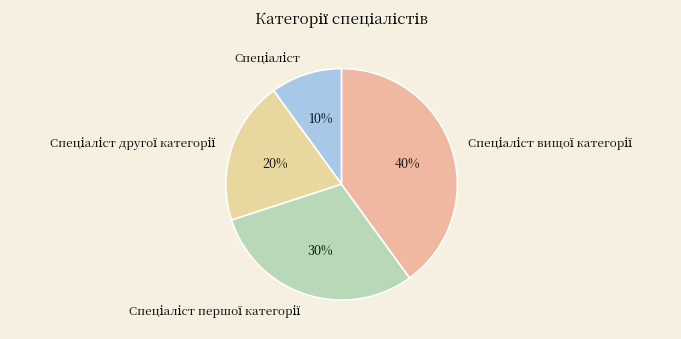

Does any single category account for the majority?

No